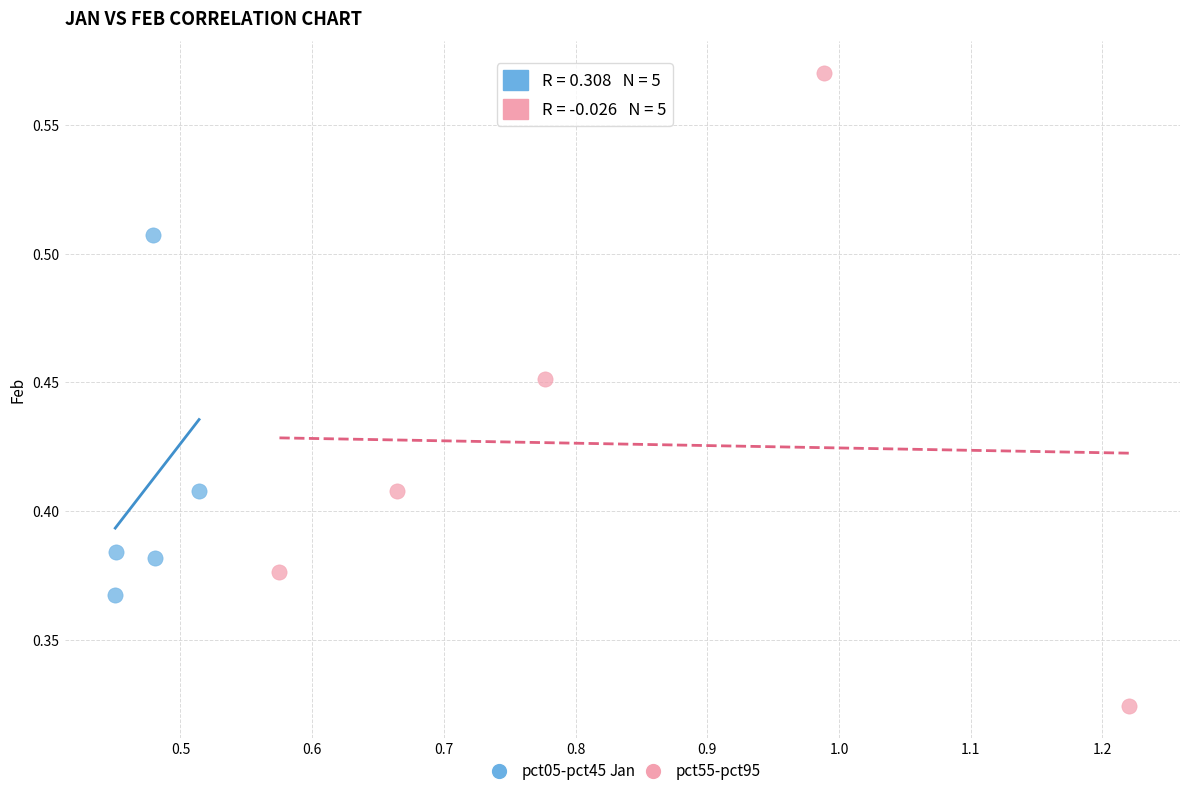

Which series contains the highest Y value?

pct55-pct95